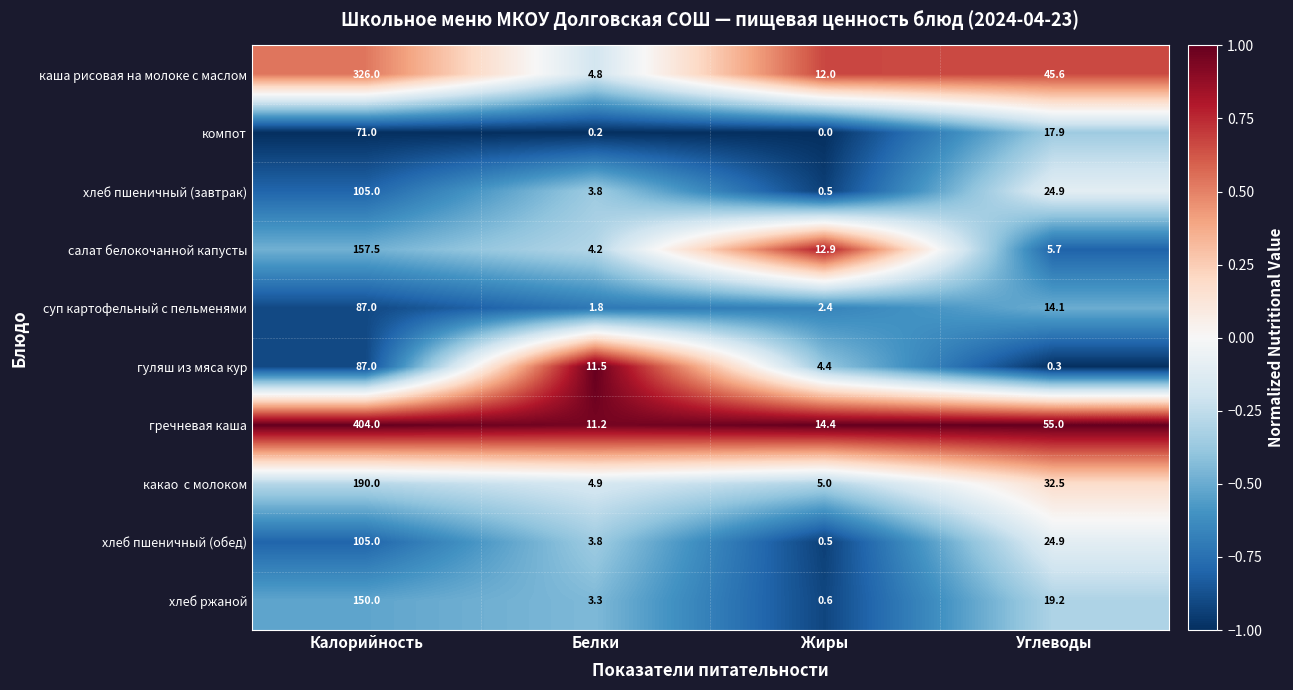

Which series has the largest range (max minus min)?

гречневая каша